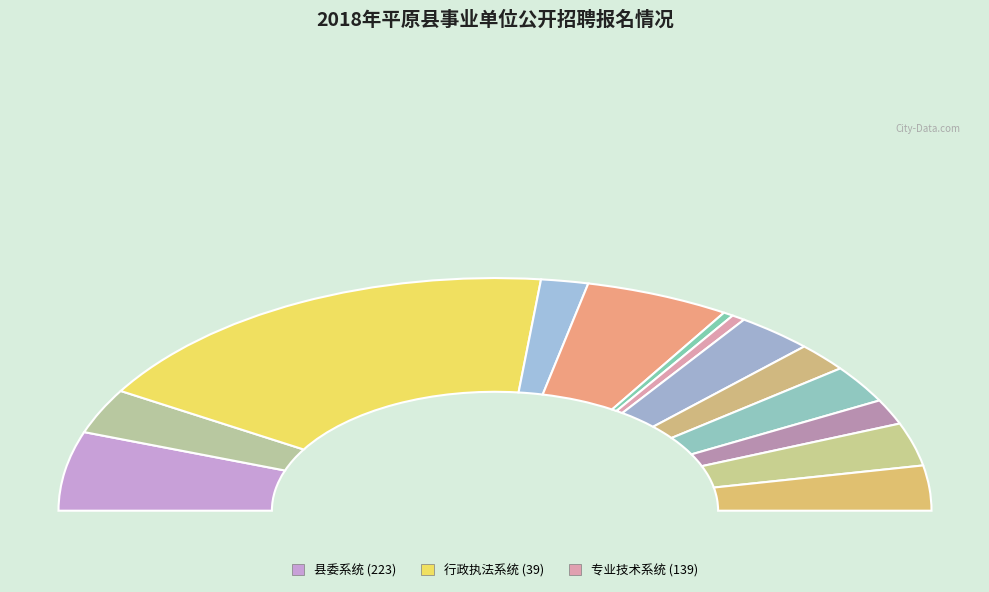

What is the total percentage of 人大机关 and 县编办?

14.2%